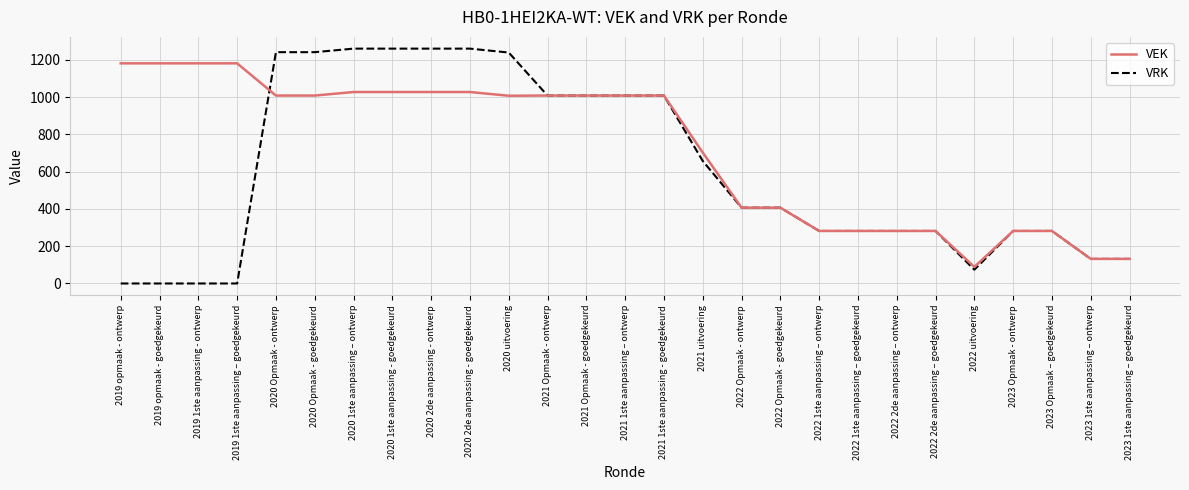

The VEK series shows 1009 at 2020 Opmaak - goedgekeurd. True or false?

True